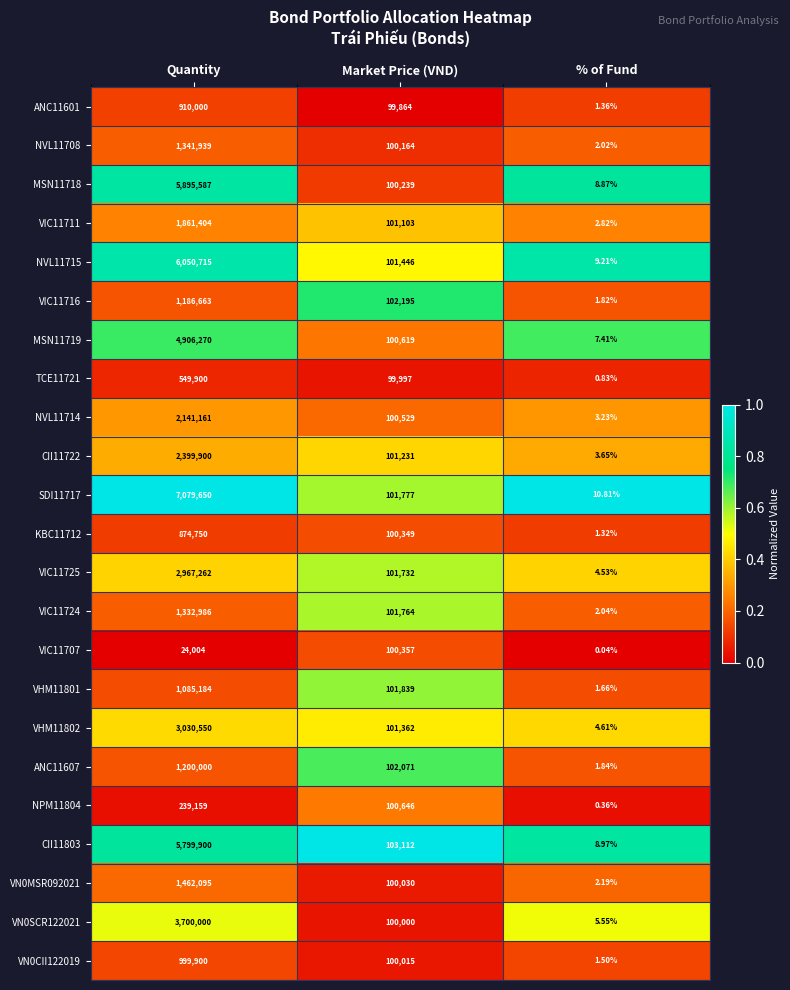

What is the total value across all series at Quantity?

57038979.0